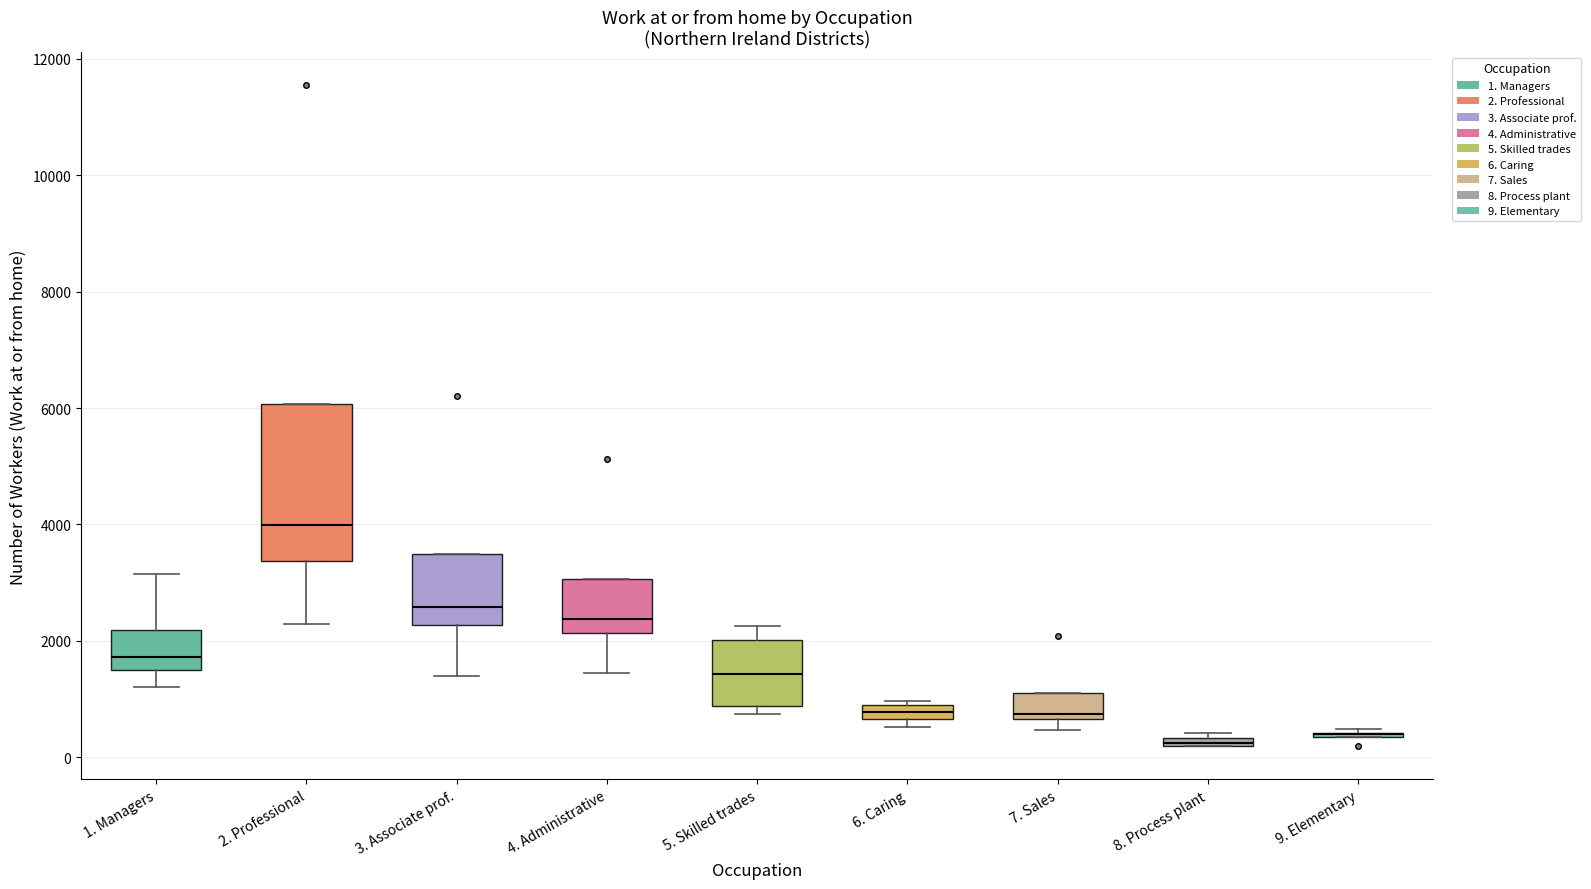

Comparing the boxes themselves (not the whiskers), which one is the tallest?

2. Professional